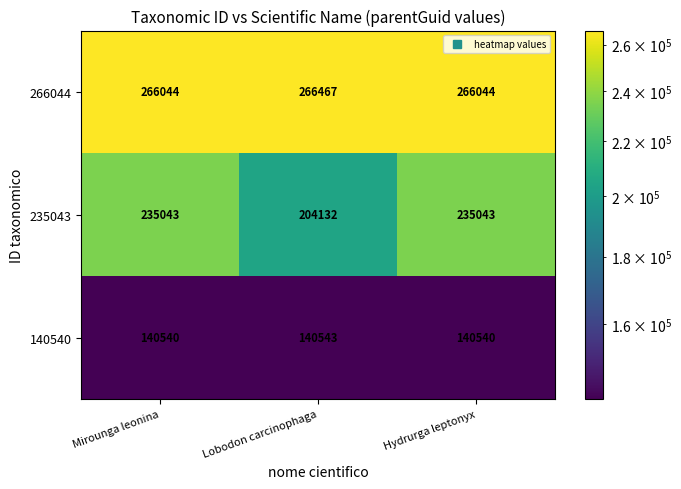

Reading right to left, what are all the values shown in this chart?

266044: Hydrurga leptonyx=266044	Lobodon carcinophaga=266467	Mirounga leonina=266044
235043: Hydrurga leptonyx=235043	Lobodon carcinophaga=204132	Mirounga leonina=235043
140540: Hydrurga leptonyx=140540	Lobodon carcinophaga=140543	Mirounga leonina=140540